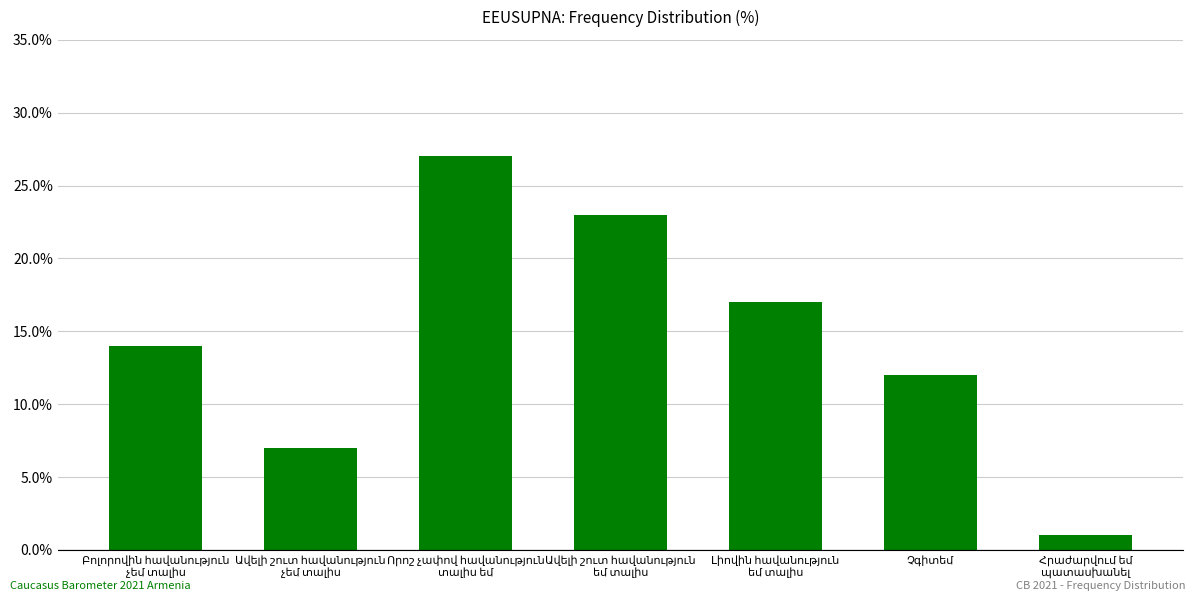

What is the average value?

14